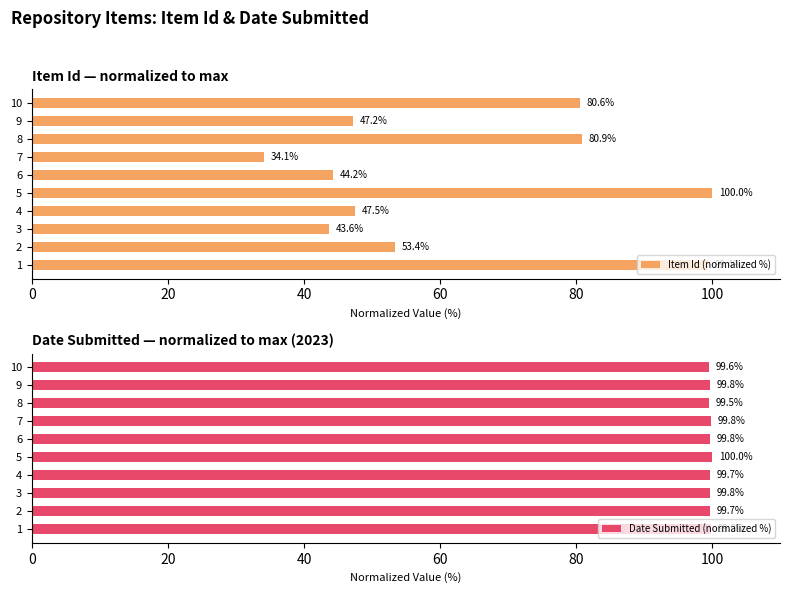

Where is Date Submitted (normalized %) nearest to the value 99?

8